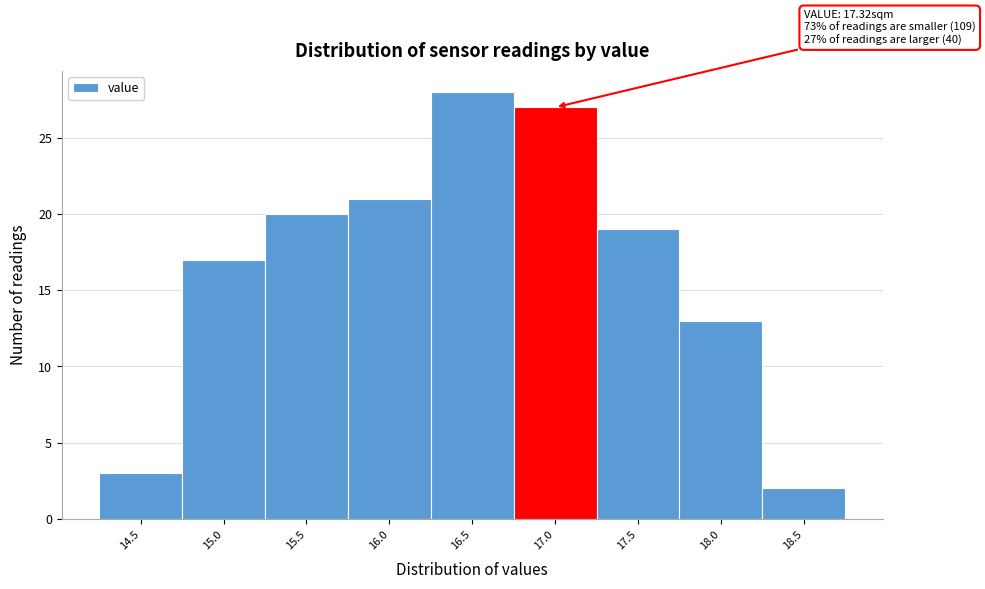

Reading left to right, list all the values displayed in this chart.

14.5=3	15.0=17	15.5=20	16.0=21	16.5=28	17.0=27	17.5=19	18.0=13	18.5=2